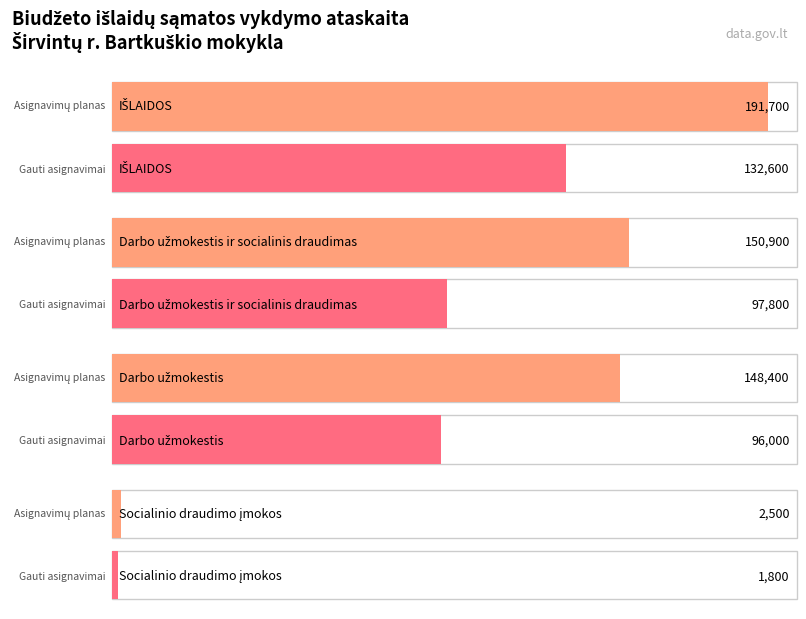

Is the value of Gauti asignavimai at Darbo užmokestis ir socialinis draudimas greater than the value of Asignavimų planas at Darbo užmokestis?

No